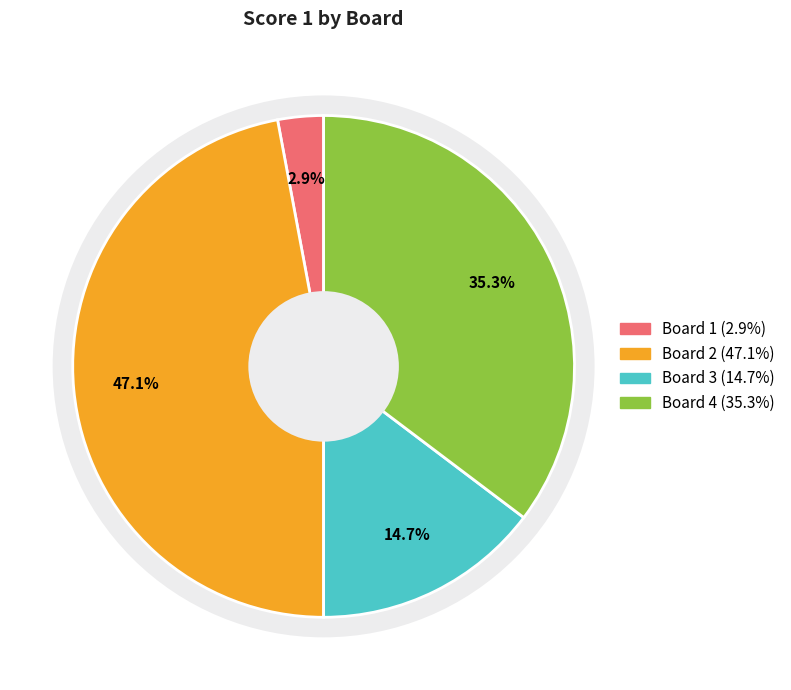

The Board 2 slice represents 47% of the pie. True or false?

True